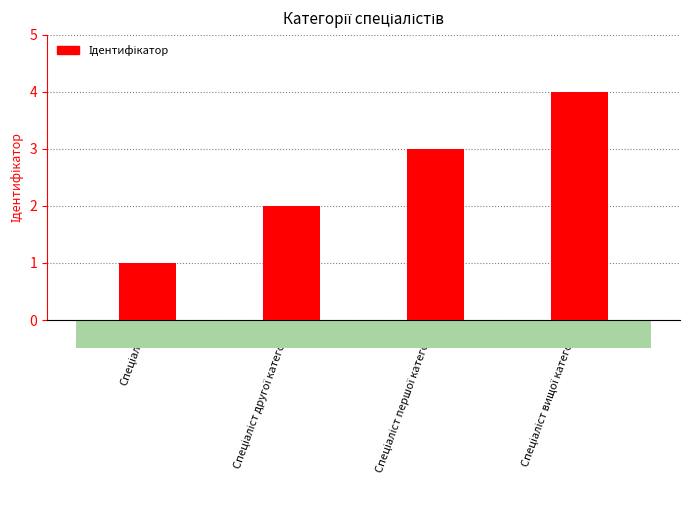

What is the difference between the maximum and minimum values?

3